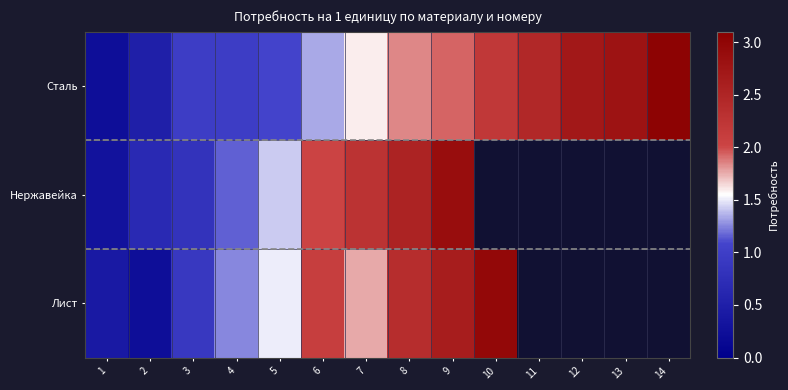

What is the minimum value shown in the chart?

0.2